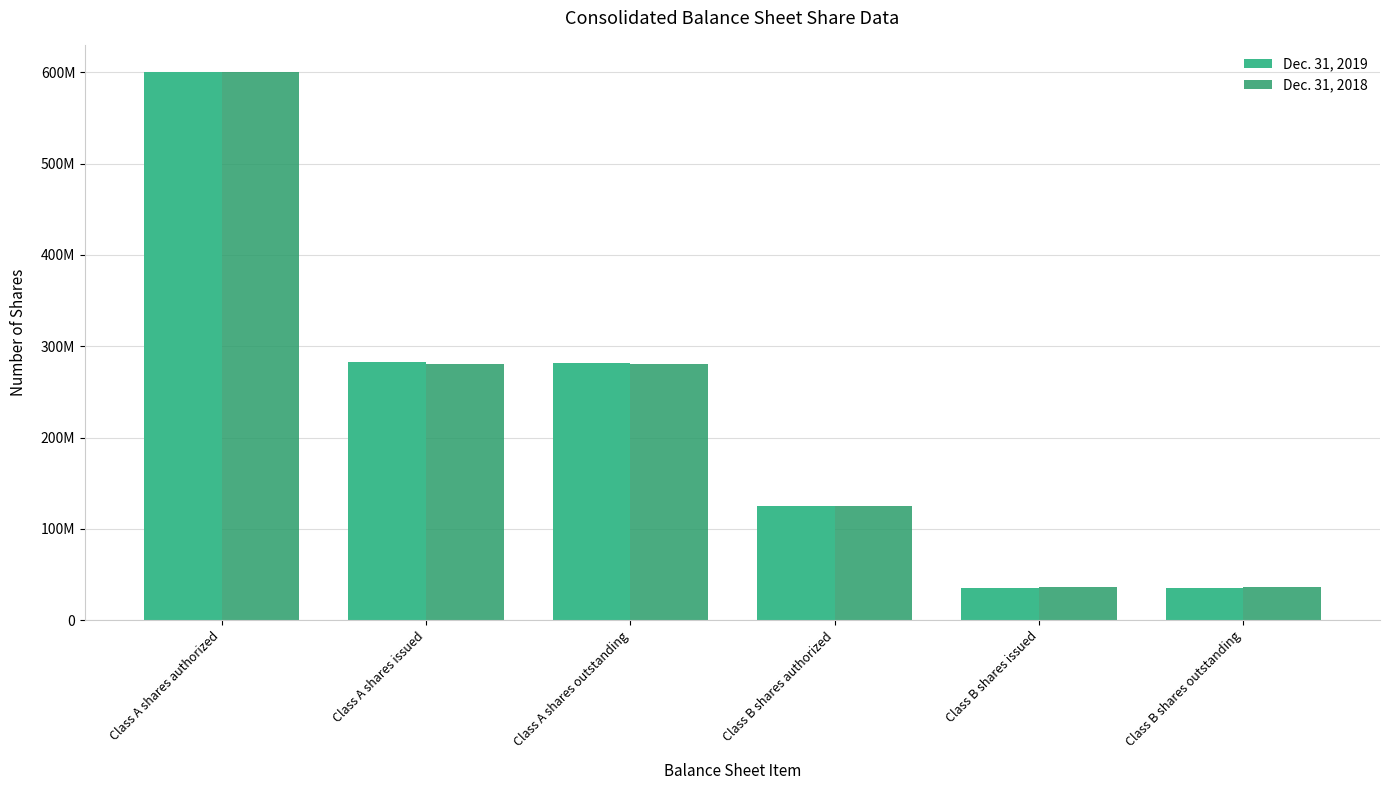

Read the Dec. 31, 2018 value at Class A shares outstanding.

280205293